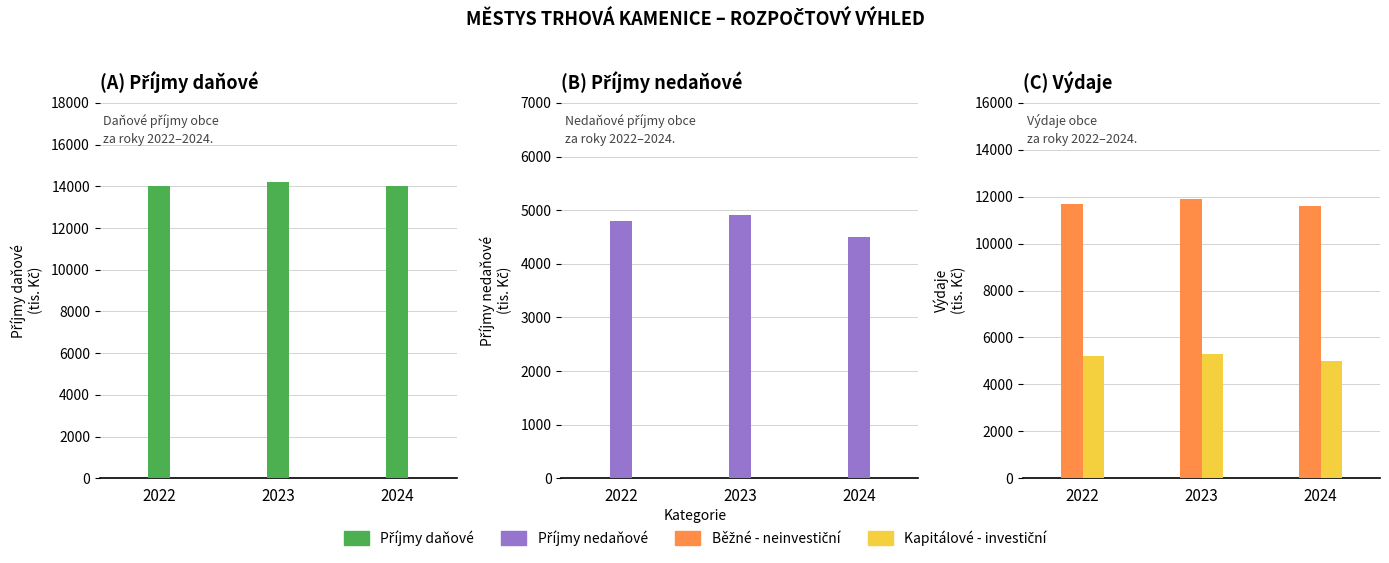

What is the value of the Příjmy nedaňové bar at the 3rd from the left?

4500